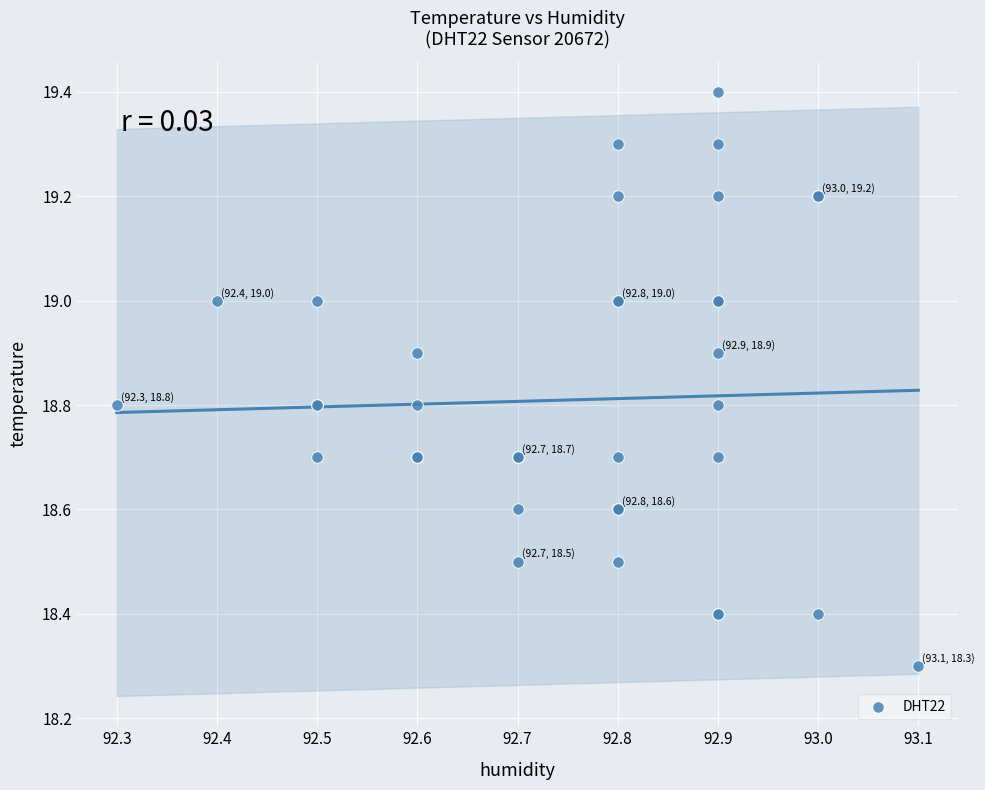

What Y value in the scatter plot is closest to 18?

18.3